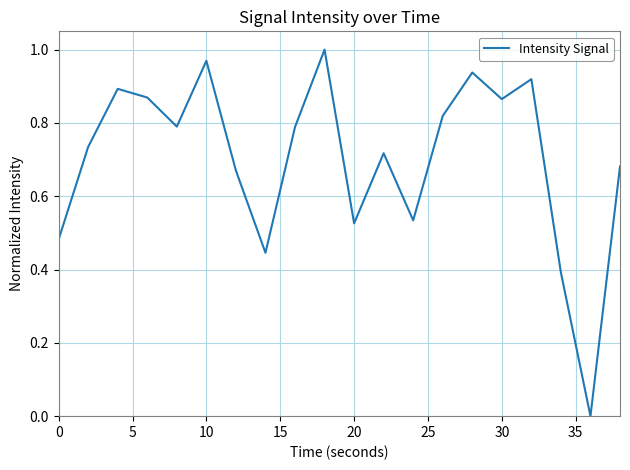

What is the difference between the second highest and second lowest values?

0.6